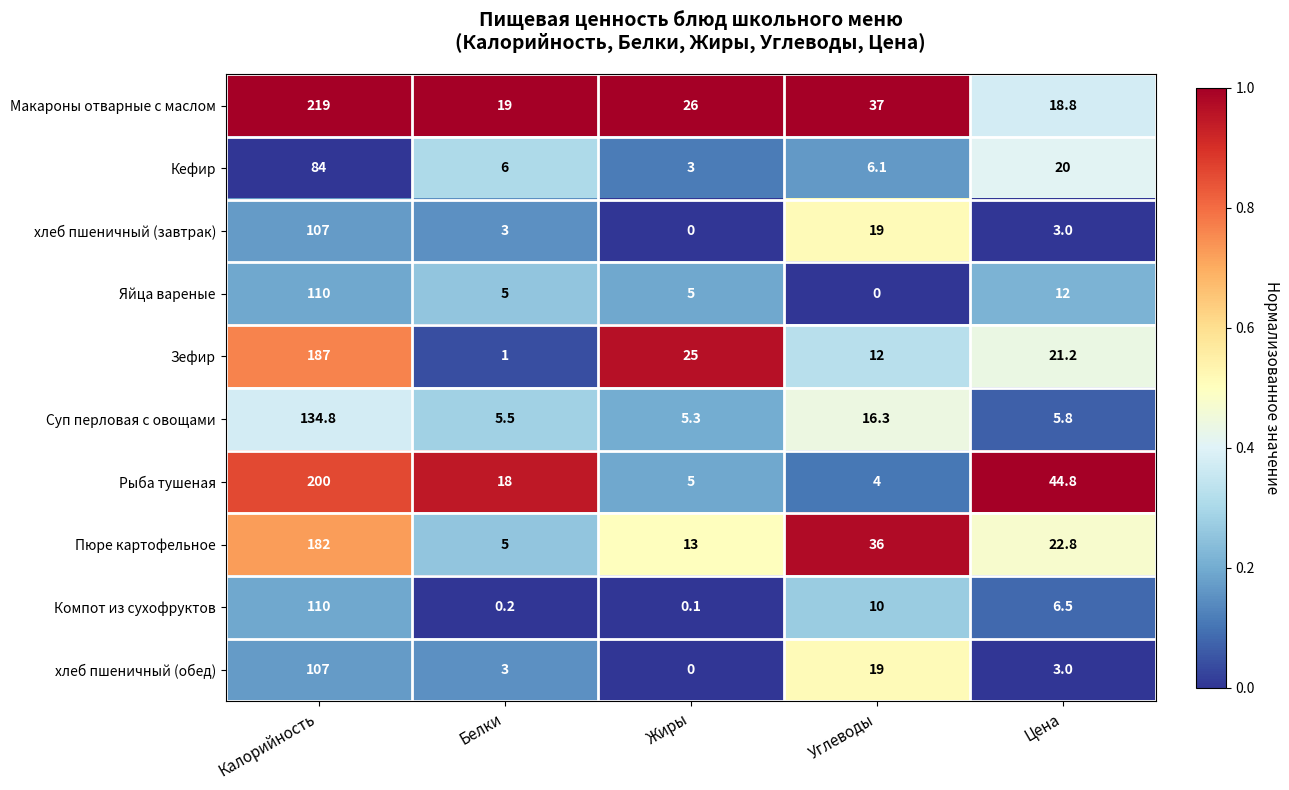

True or false: Зефир has a value of 77.1 at Калорийность.

False